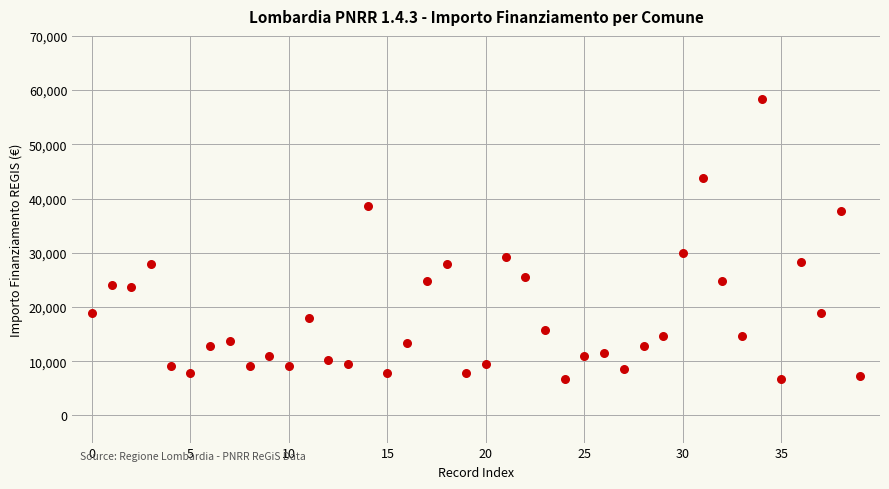

What Y value in the scatter plot is closest to 32474?

29995